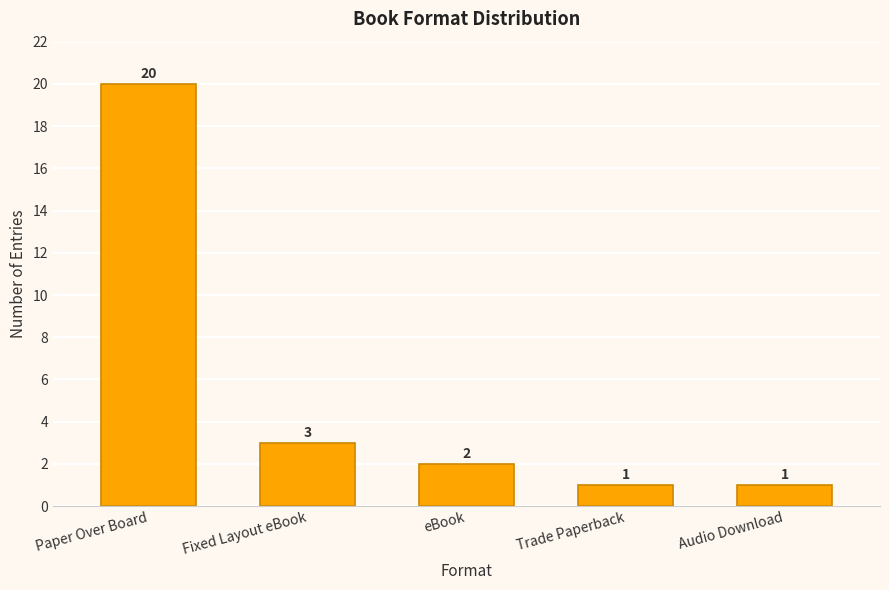

What is the greatest value displayed?

20